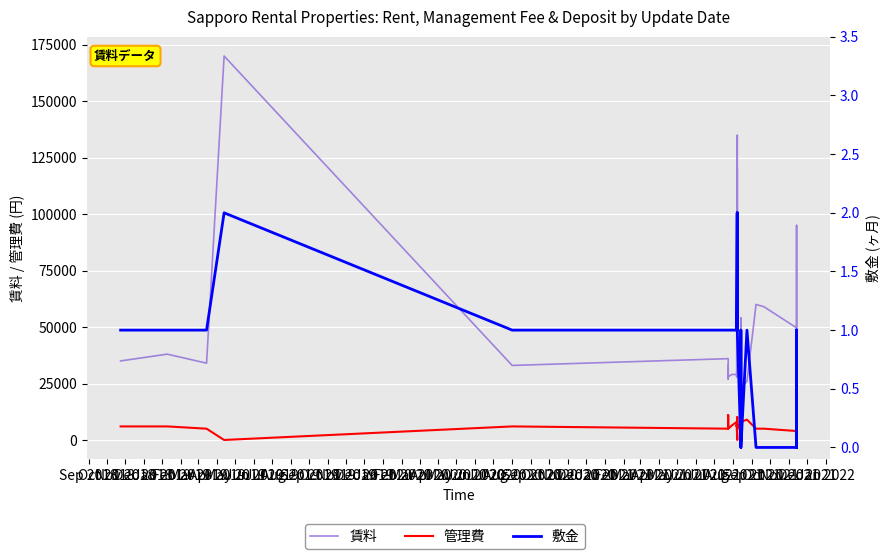

Is this an area chart (filled region under the line)?

No